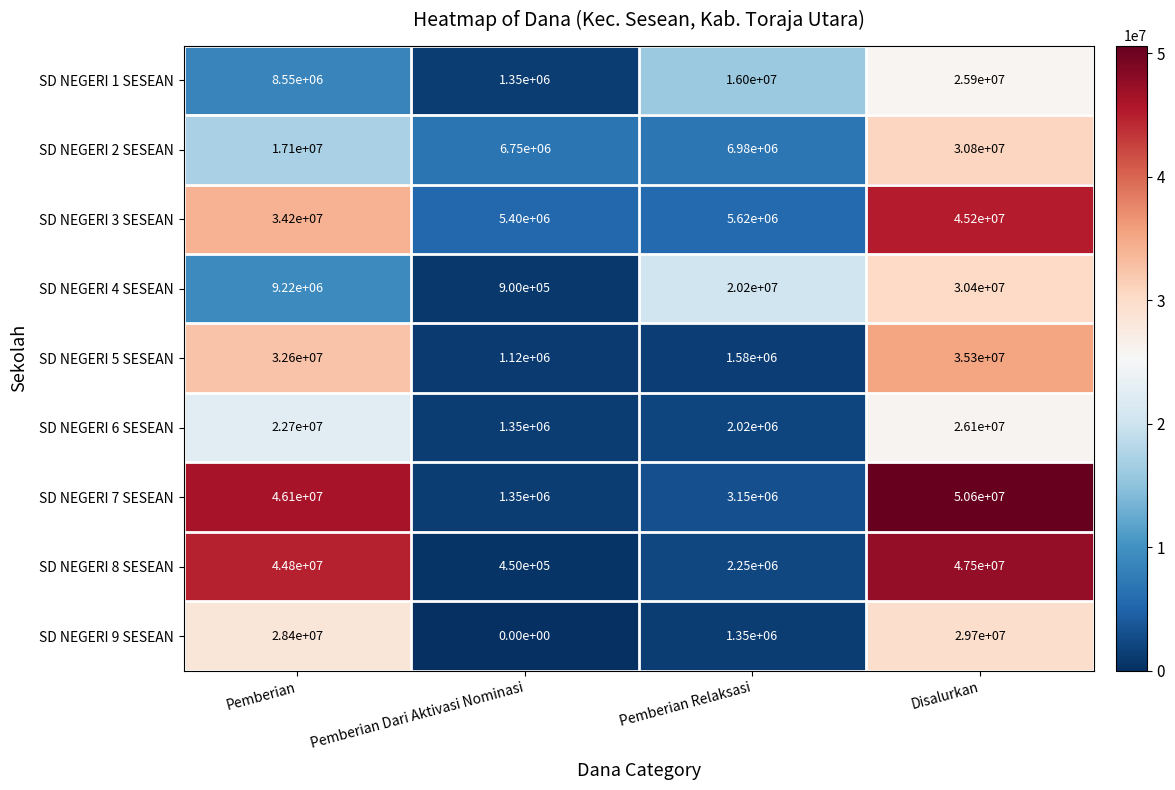

Which series changed the most between Pemberian and Disalurkan?

SD NEGERI 4 SESEAN